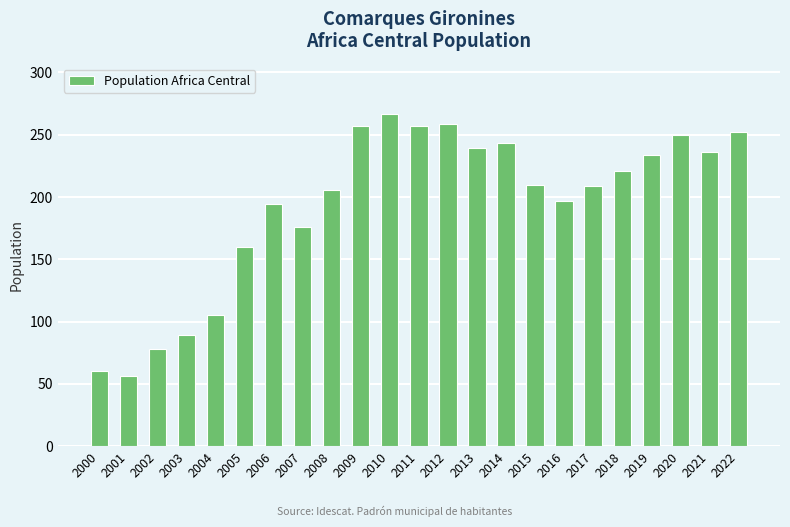

What value does the data have at 2014?

243